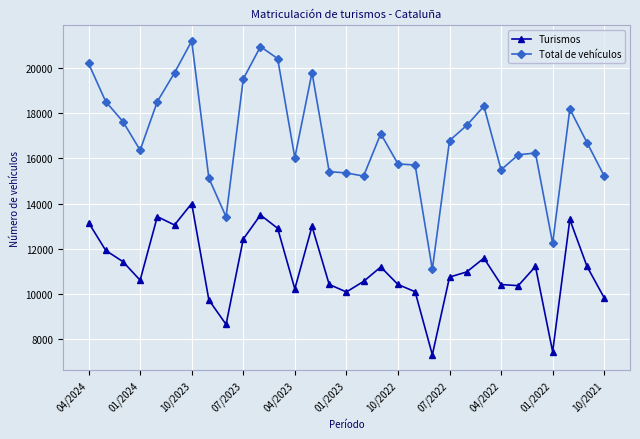

What is the value of the Turismos point at the 8th from the left?

9721